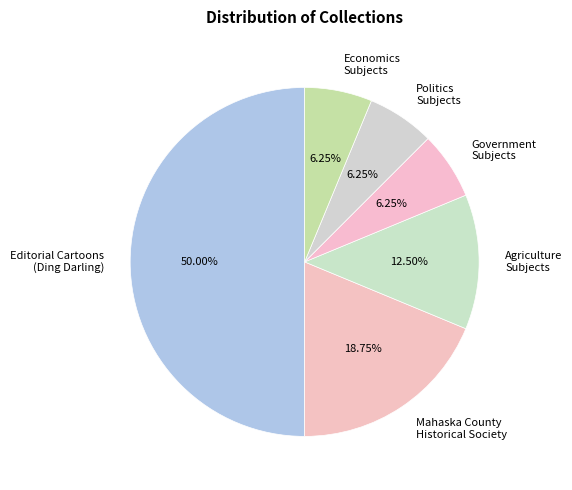

To the nearest percent, what portion does Mahaska County Historical Society represent?

19%